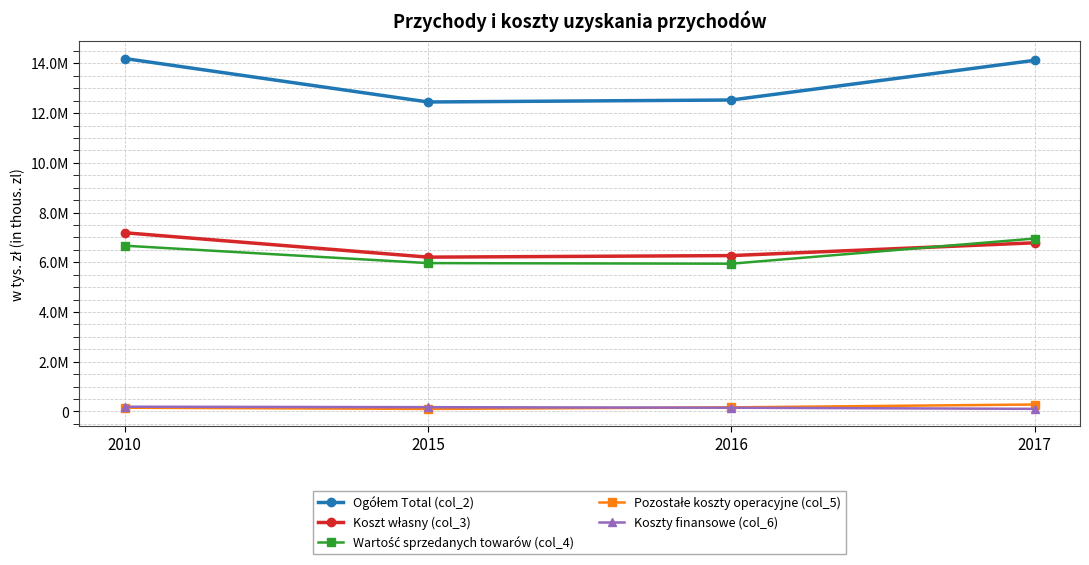

Reading left to right, what are all the values shown in this chart?

Ogółem Total (col_2): 2010=14196832	2015=12448954	2016=12528809	2017=14123949
Koszt własny (col_3): 2010=7187938	2015=6207544	2016=6269691	2017=6784161
Wartość sprzedanych towarów (col_4): 2010=6667483	2015=5967475	2016=5943544	2017=6955809
Pozostałe koszty operacyjne (col_5): 2010=150636	2015=101901	2016=164927	2017=279341
Koszty finansowe (col_6): 2010=190775	2015=172034	2016=150647	2017=104638